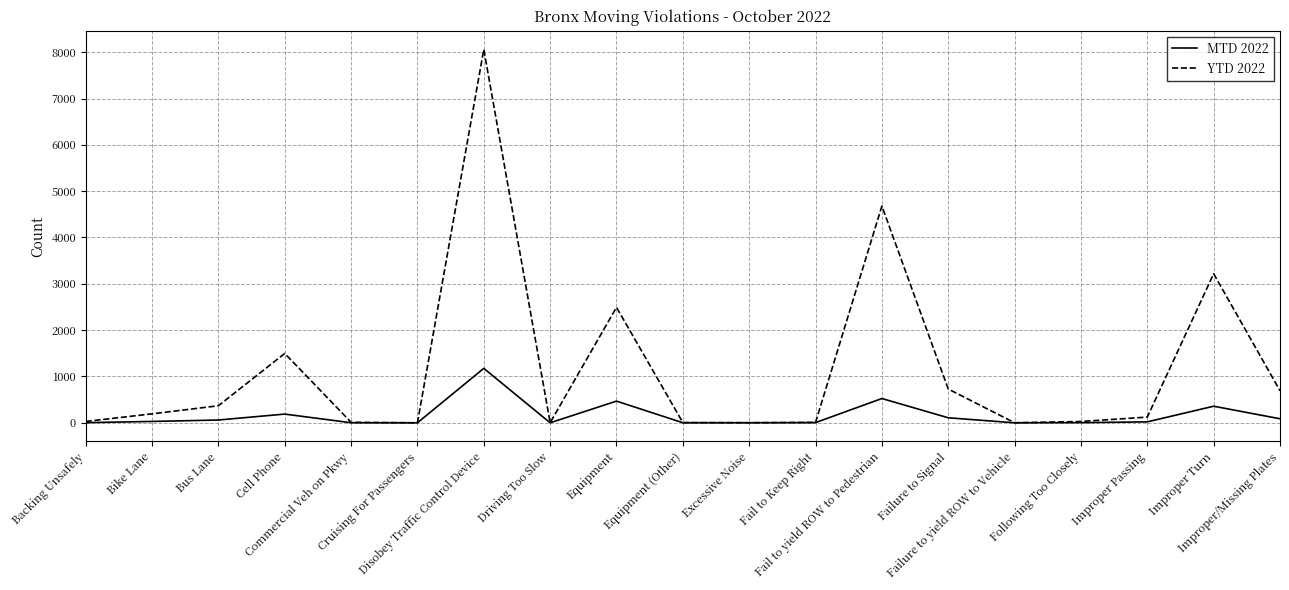

What is the greatest value displayed?

8060